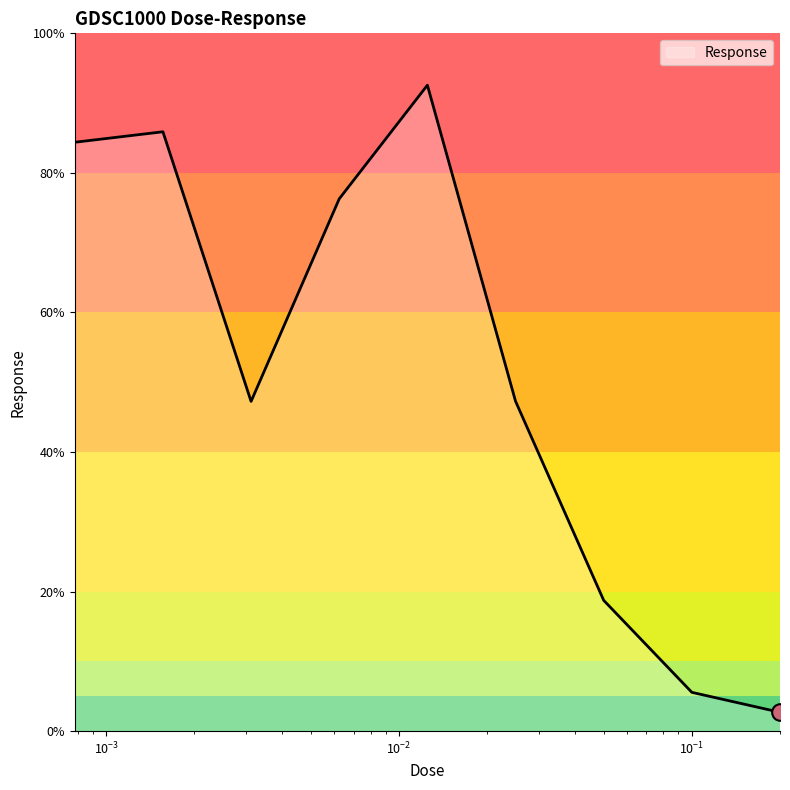

How many interior local valleys (lower than both neighbors) does the data have?

1